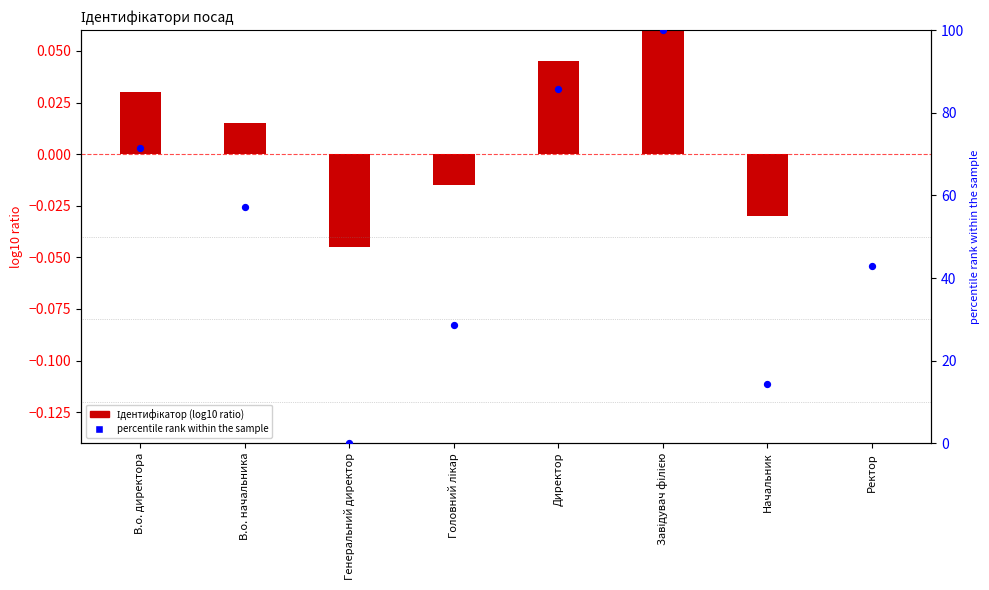

What is the total value across all series at Головний лікар?

28.6